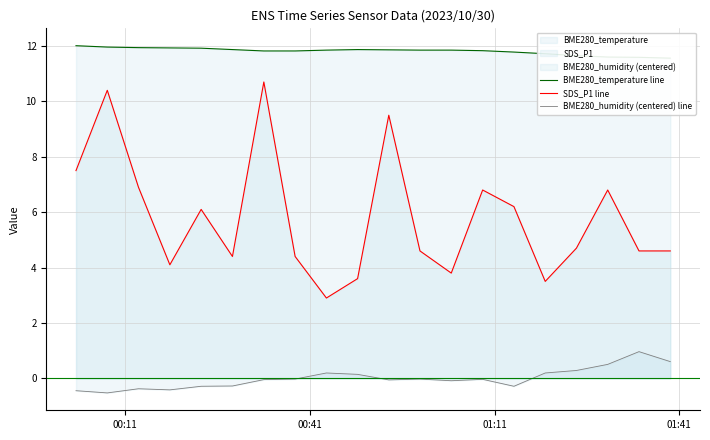

True or false: BME280_humidity (centered) line and SDS_P1 line cross at least once.

False